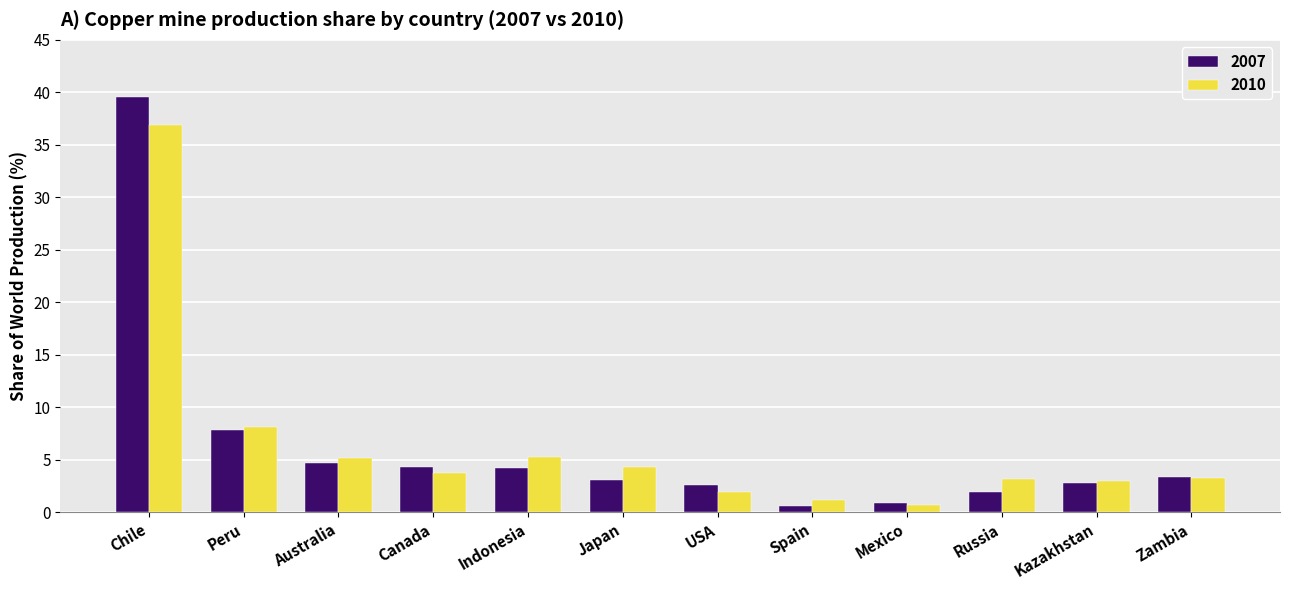

What is the approximate value of 2010 at Indonesia?

5.3